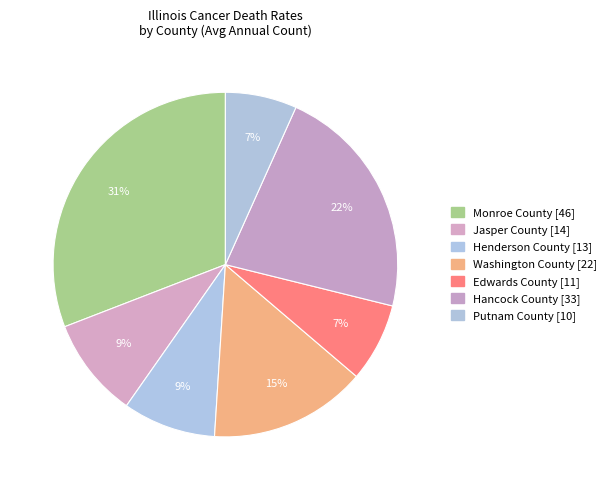

How many segments does this pie chart have?

7